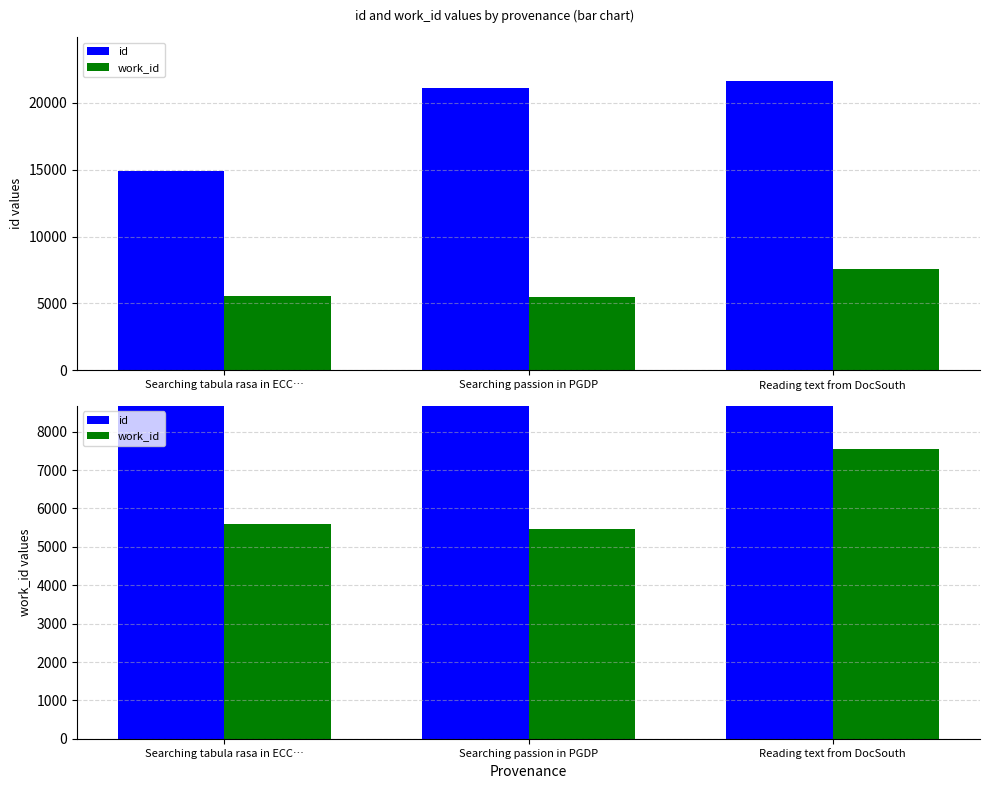

Reading left to right, transcribe all the data shown in this chart.

id: Searching tabula rasa in ECC…=14903	Searching passion in PGDP=21127	Reading text from DocSouth=21666
work_id: Searching tabula rasa in ECC…=5582	Searching passion in PGDP=5452	Reading text from DocSouth=7541